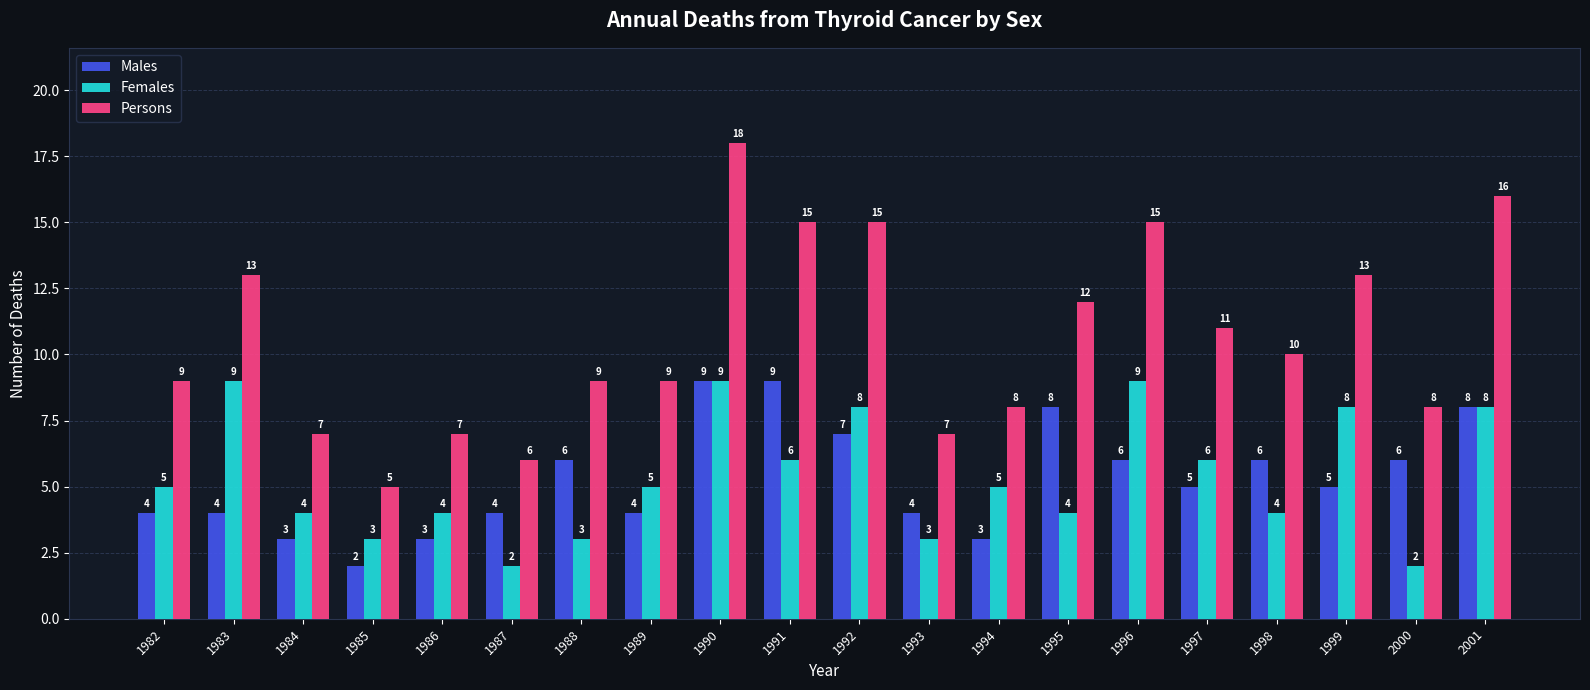

At 1998, list the series in order from largest to smallest.

Persons, Males, Females